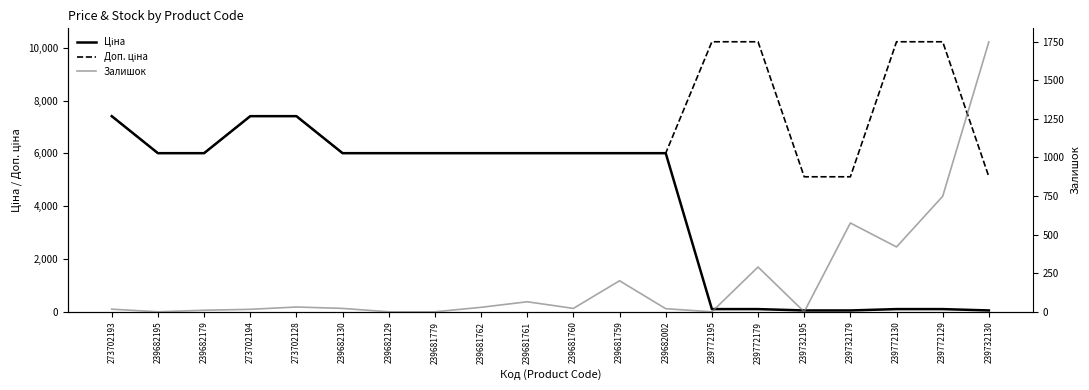

True or false: Ціна and Доп. ціна intersect in this chart.

False